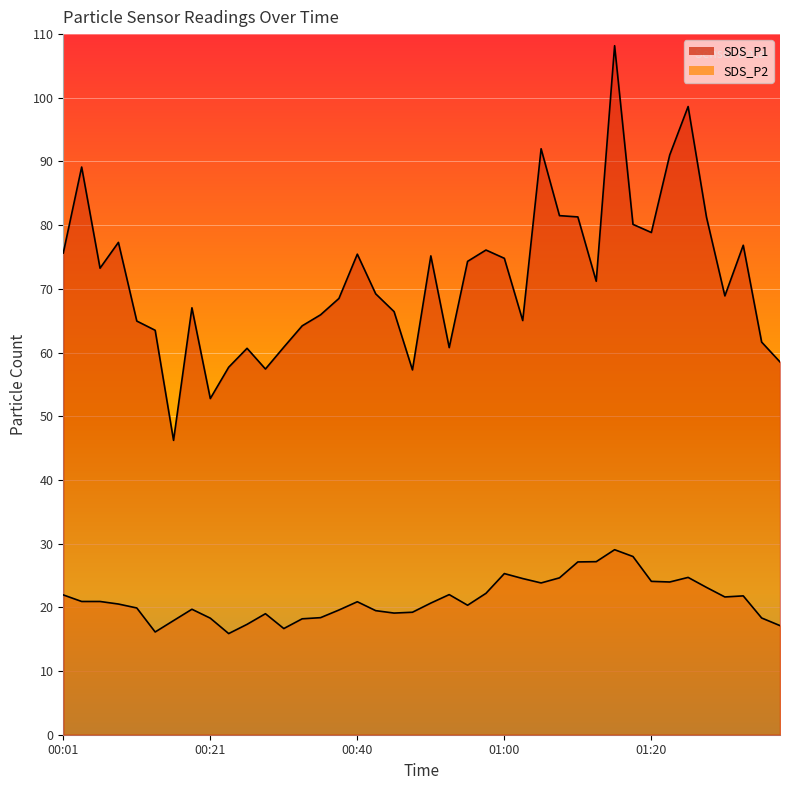

Where is SDS_P2 nearest to the value 22?

00:53